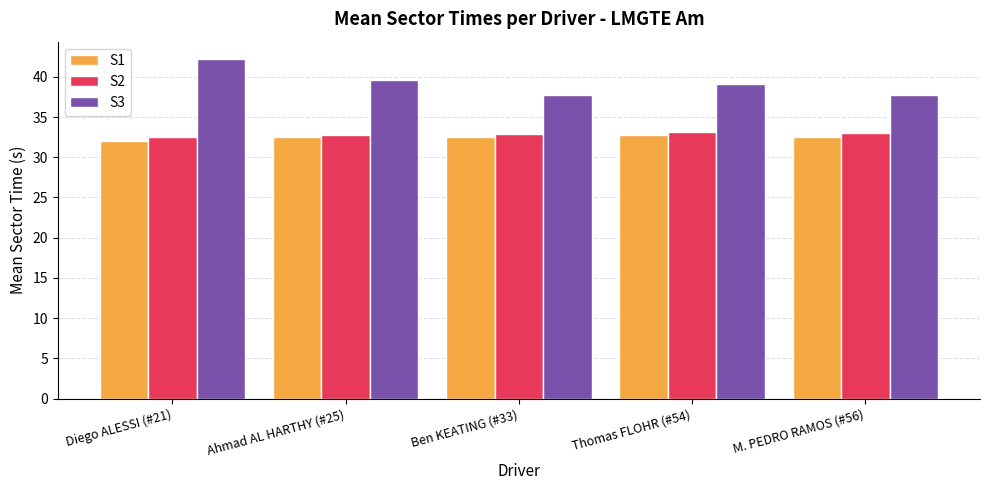

Which series has the largest total across all categories?

S3